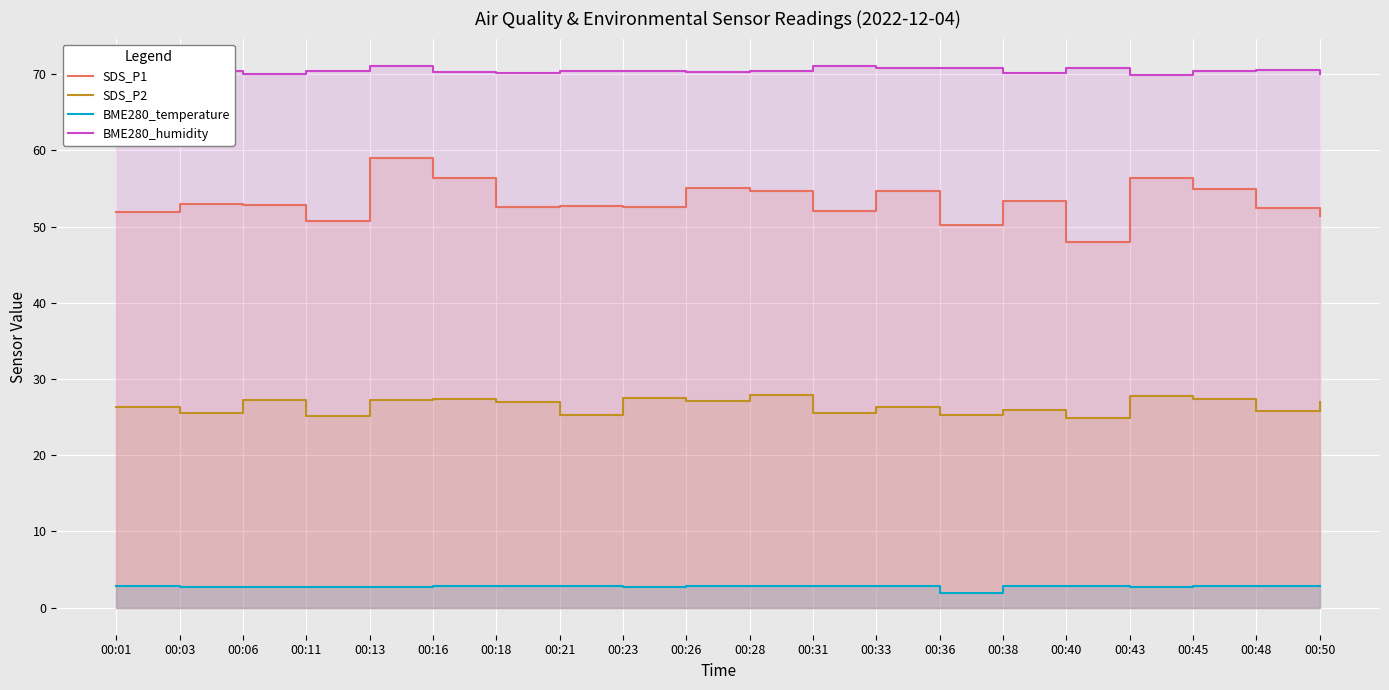

At how many categories does at least one series exceed 35?

20